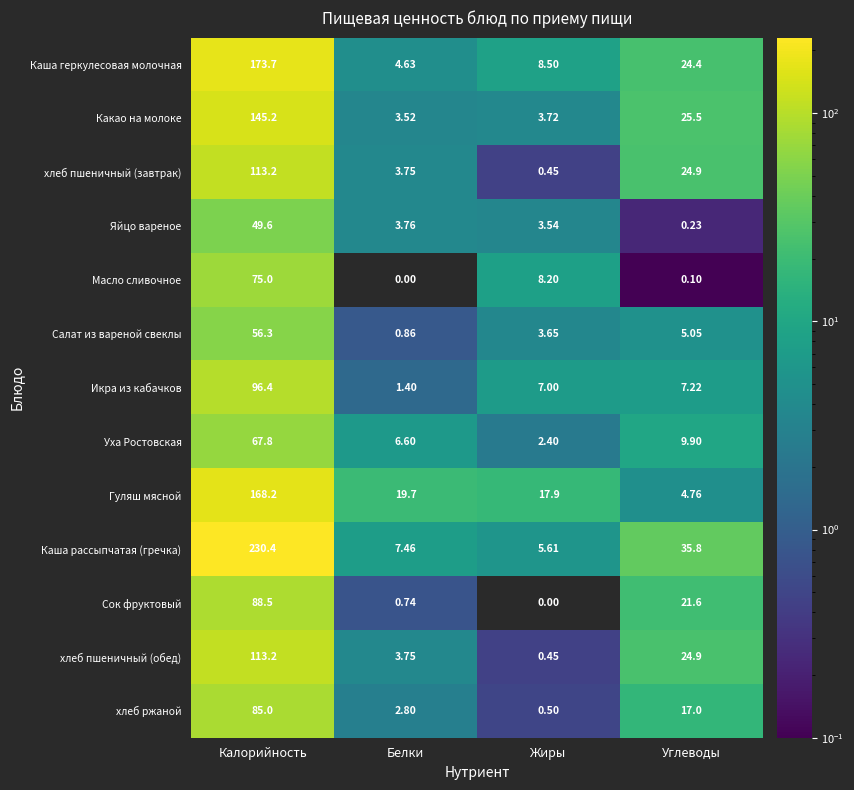

Where is Салат из вареной свеклы nearest to the value 28?

Углеводы